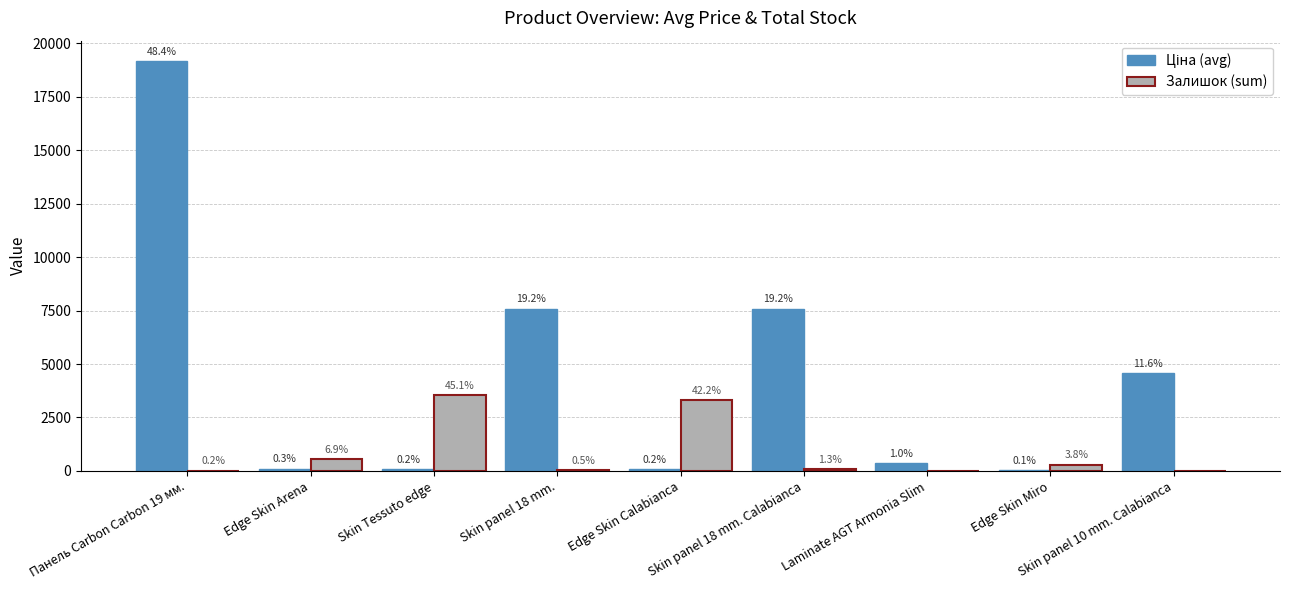

How many groups of bars are there?

9